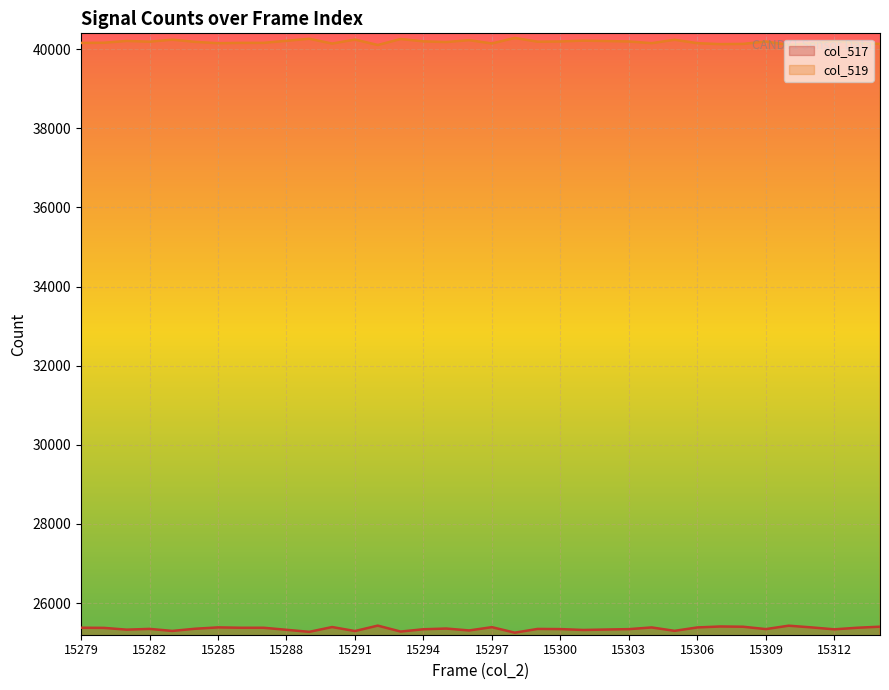

At which label does col_519 reach its minimum?

15292